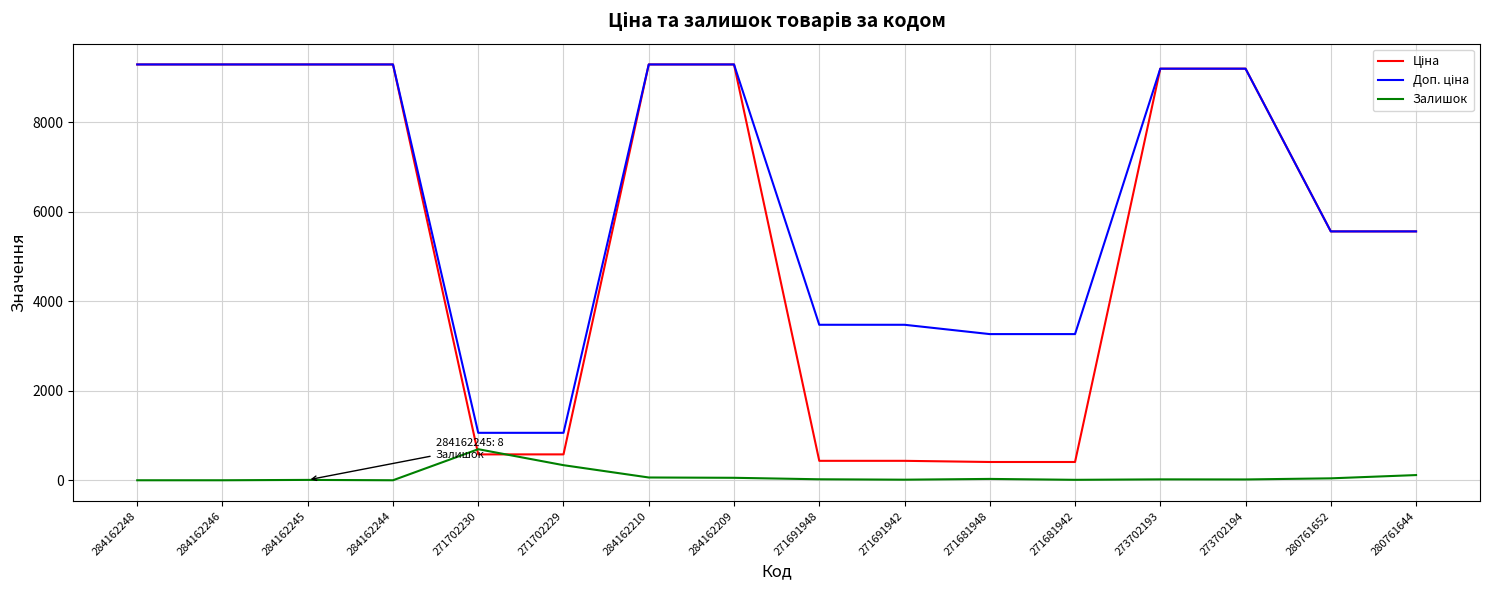

What is the maximum value shown in the chart?

9290.5